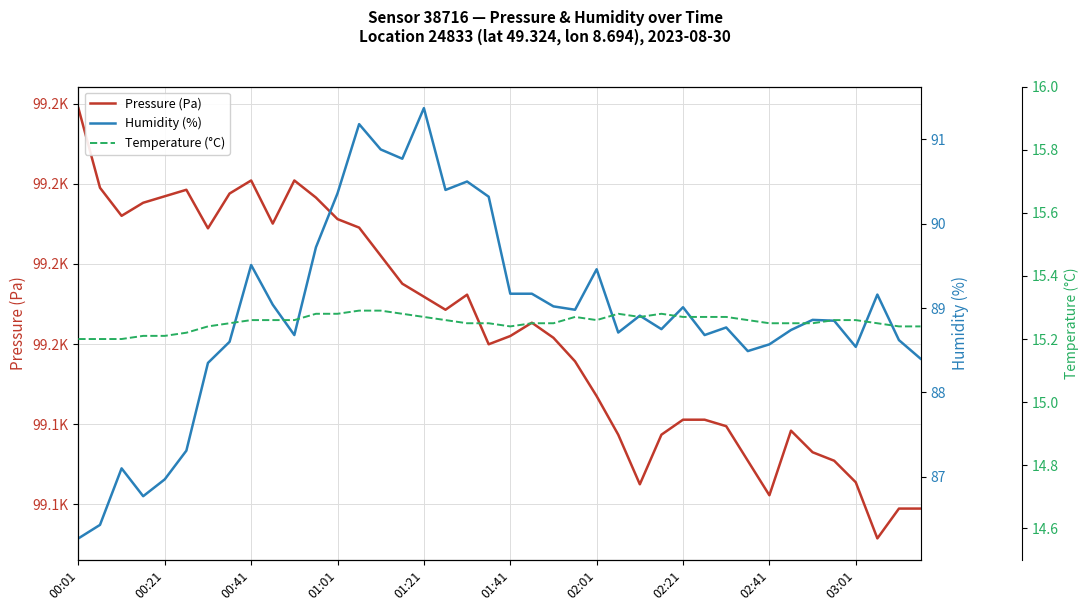

What is the value of the Temperature (°C) point at the 20th from the left?

15.2